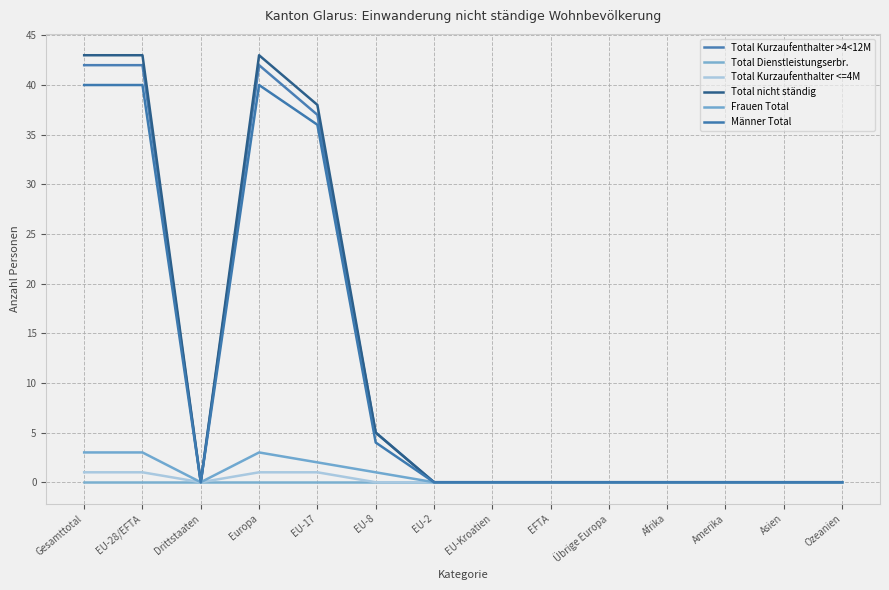

At which label does Total Kurzaufenthalter >4<12M reach its minimum?

Drittstaaten